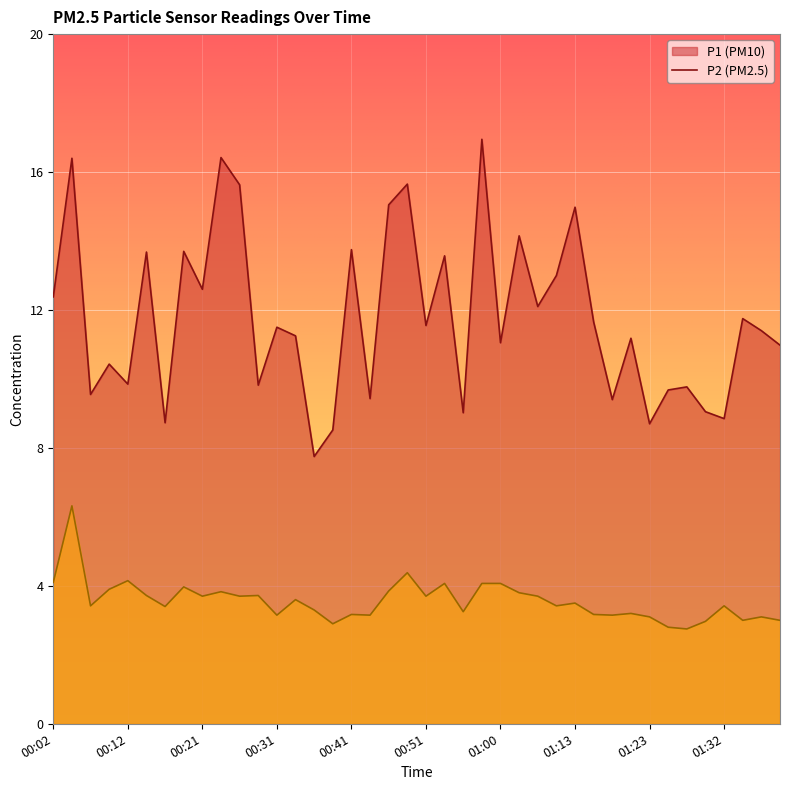

What is the difference between the second highest and second lowest values in the P2 series?

1.6